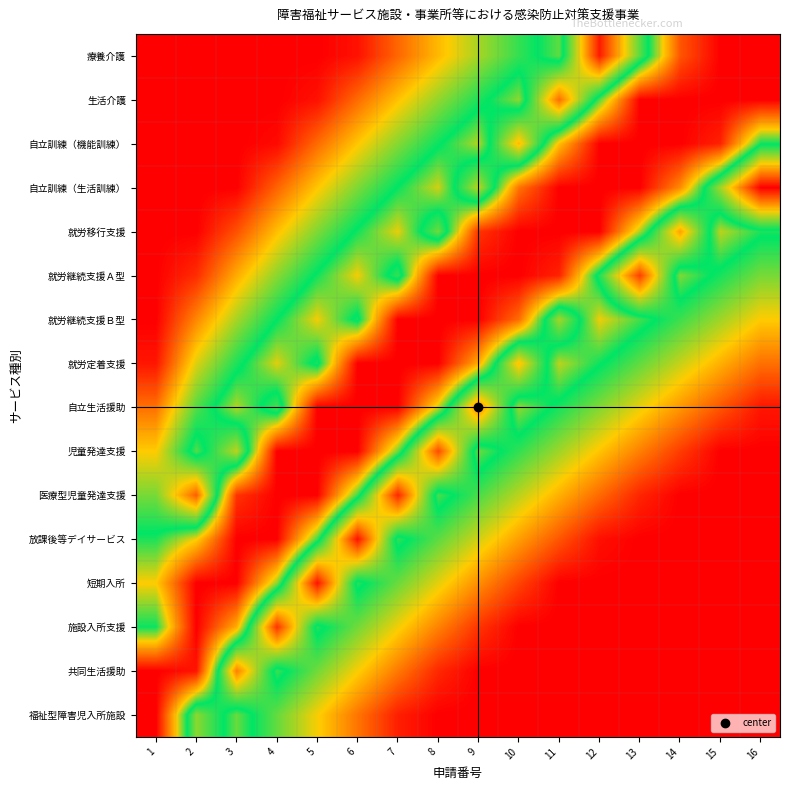

Reading left to right, transcribe all the data shown in this chart.

療養介護: 1=0.0	2=0.0	3=0.0	4=0.0	5=0.0	6=0.0	7=0.2	8=0.3	9=0.4	10=0.5	11=0.6	12=0.0	13=0.5	14=0.9	15=1.0	16=1.0
生活介護: 1=0.0	2=0.0	3=0.0	4=0.0	5=0.0	6=0.2	7=0.3	8=0.4	9=0.5	10=0.6	11=0.2	12=0.6	13=1.0	14=1.0	15=1.0	16=1.0
自立訓練（機能訓練）: 1=0.0	2=0.0	3=0.0	4=0.0	5=0.2	6=0.3	7=0.4	8=0.5	9=0.7	10=0.3	11=0.7	12=1.0	13=1.0	14=1.0	15=0.9	16=0.6
自立訓練（生活訓練）: 1=0.0	2=0.0	3=0.0	4=0.1	5=0.3	6=0.4	7=0.6	8=0.7	9=0.4	10=0.8	11=1.0	12=1.0	13=1.0	14=0.8	15=0.4	16=0.0
就労移行支援: 1=0.0	2=0.0	3=0.1	4=0.3	5=0.4	6=0.6	7=0.7	8=0.4	9=0.9	10=1.0	11=1.0	12=1.0	13=0.6	14=0.2	15=0.7	16=0.6
就労継続支援Ａ型: 1=0.0	2=0.1	3=0.3	4=0.4	5=0.6	6=0.7	7=0.5	8=1.0	9=1.0	10=1.0	11=0.9	12=0.5	13=0.1	14=0.6	15=0.5	16=0.4
就労継続支援Ｂ型: 1=0.0	2=0.2	3=0.4	4=0.5	5=0.7	6=0.5	7=1.0	8=1.0	9=1.0	10=0.8	11=0.4	12=0.7	13=0.6	14=0.5	15=0.4	16=0.3
就労定着支援: 1=0.0	2=0.3	3=0.5	4=0.7	5=0.5	6=1.0	7=1.0	8=1.0	9=0.7	10=0.3	11=0.7	12=0.6	13=0.5	14=0.4	15=0.3	16=0.2
自立生活援助: 1=0.2	2=0.5	3=0.7	4=0.5	5=1.0	6=1.0	7=1.0	8=0.7	9=0.2	10=0.6	11=0.5	12=0.4	13=0.3	14=0.2	15=0.1	16=0.0
児童発達支援: 1=0.3	2=0.6	3=0.4	4=1.0	5=1.0	6=1.0	7=0.6	8=0.1	9=0.6	10=0.5	11=0.4	12=0.3	13=0.2	14=0.1	15=0.0	16=0.0
医療型児童発達支援: 1=0.4	2=0.1	3=0.9	4=1.0	5=1.0	6=0.6	7=0.1	8=0.6	9=0.5	10=0.4	11=0.3	12=0.2	13=0.1	14=0.0	15=0.0	16=0.0
放課後等デイサービス: 1=0.6	2=0.7	3=1.0	4=1.0	5=0.6	6=0.0	7=0.6	8=0.5	9=0.3	10=0.2	11=0.1	12=0.0	13=0.0	14=0.0	15=0.0	16=0.0
短期入所: 1=0.7	2=1.0	3=1.0	4=0.6	5=0.0	6=0.6	7=0.4	8=0.3	9=0.2	10=0.1	11=0.0	12=0.0	13=0.0	14=0.0	15=0.0	16=0.0
施設入所支援: 1=0.6	2=1.0	3=0.7	4=0.1	5=0.6	6=0.4	7=0.3	8=0.2	9=0.1	10=0.0	11=0.0	12=0.0	13=0.0	14=0.0	15=0.0	16=0.0
共同生活援助: 1=1.0	2=1.0	3=0.2	4=0.6	5=0.4	6=0.3	7=0.2	8=0.1	9=0.0	10=0.0	11=0.0	12=0.0	13=0.0	14=0.0	15=0.0	16=0.0
福祉型障害児入所施設: 1=1.0	2=0.4	3=0.6	4=0.5	5=0.3	6=0.2	7=0.0	8=0.0	9=0.0	10=0.0	11=0.0	12=0.0	13=0.0	14=0.0	15=0.0	16=0.0